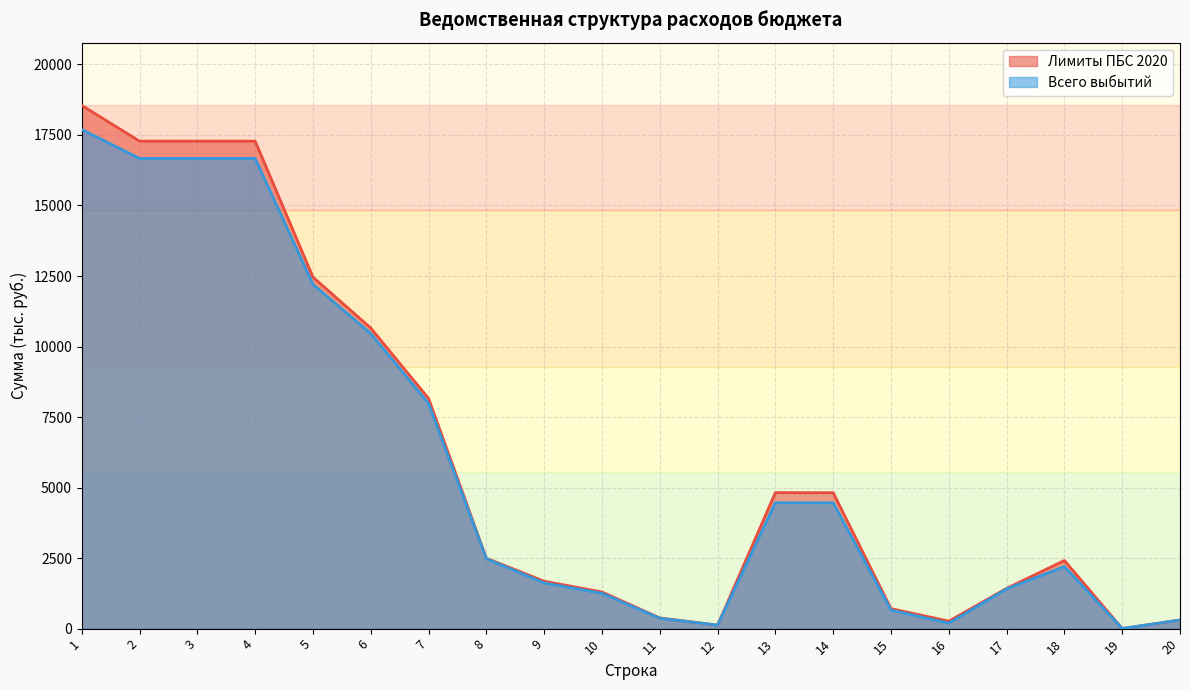

List the series in order of their peak value, lowest first.

Всего выбытий, Лимиты ПБС 2020